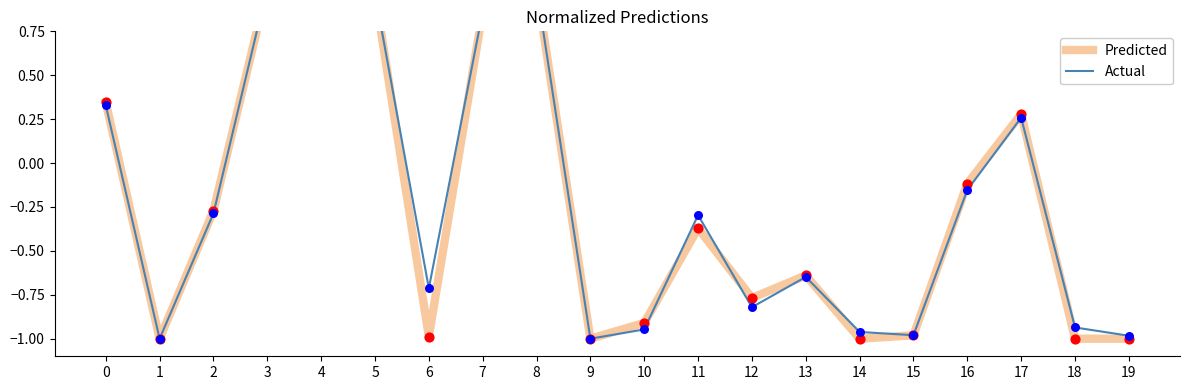

What are all the series names shown in the legend?

Predicted, Actual